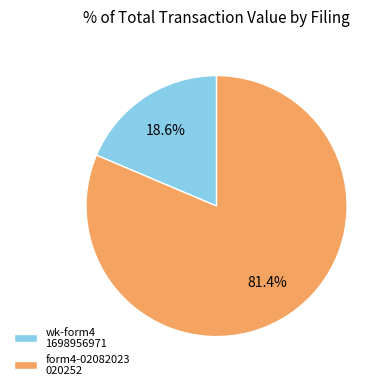

Do form4-02082023 020252 and wk-form4 1698956971 together represent more than half of the pie?

Yes